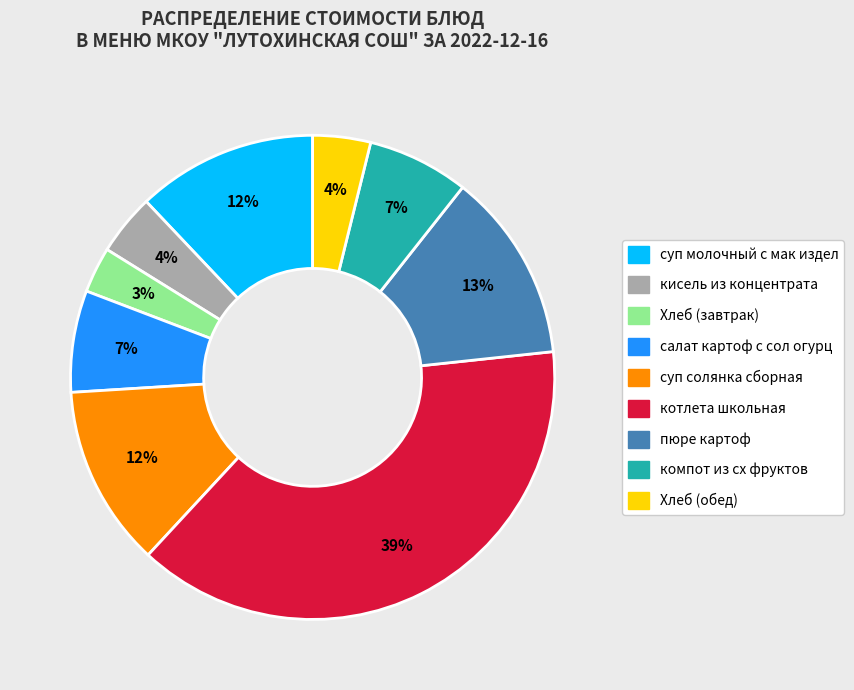

To the nearest percent, what is the average slice percentage?

11%